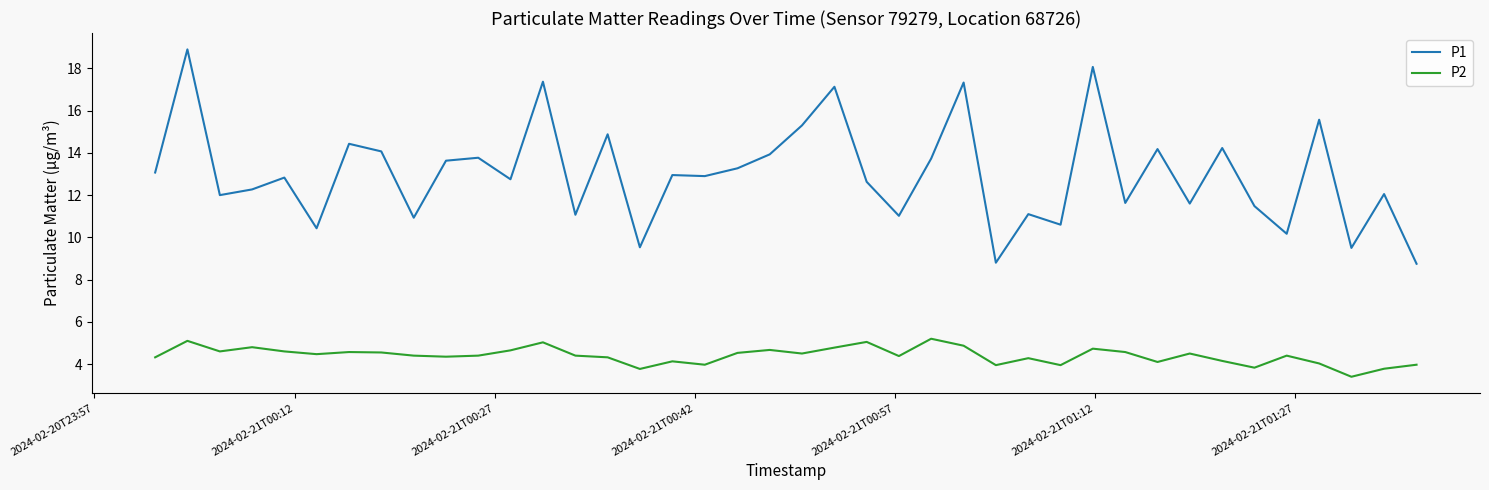

What is the difference between the maximum and minimum values in the P2 series?

1.8